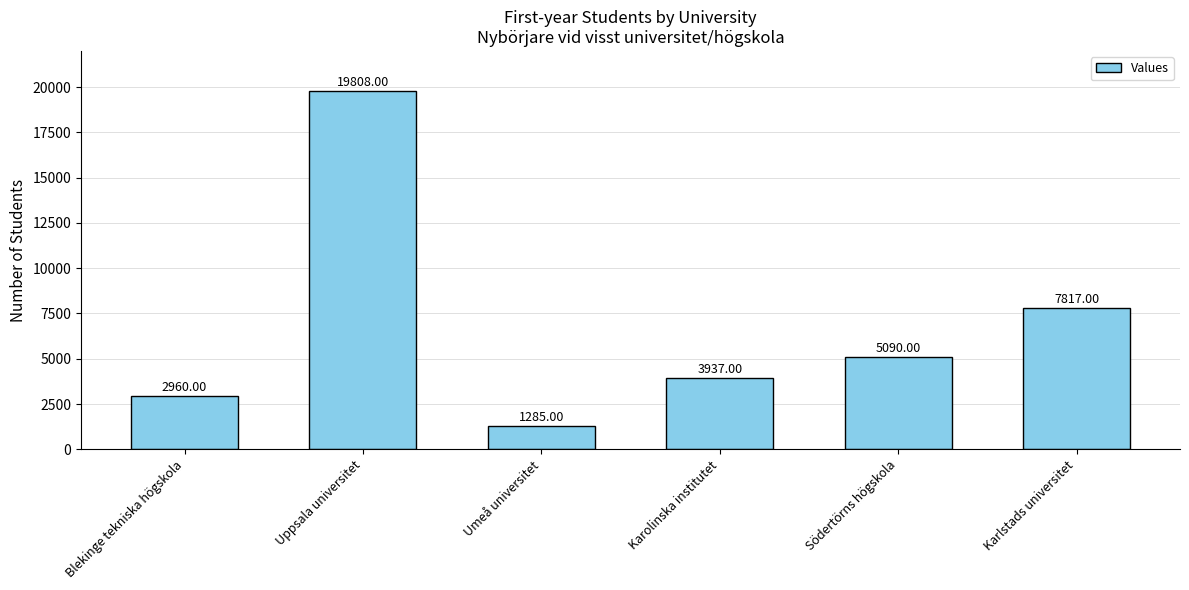

Reading left to right, transcribe all the data shown in this chart.

2960	19808	1285	3937	5090	7817